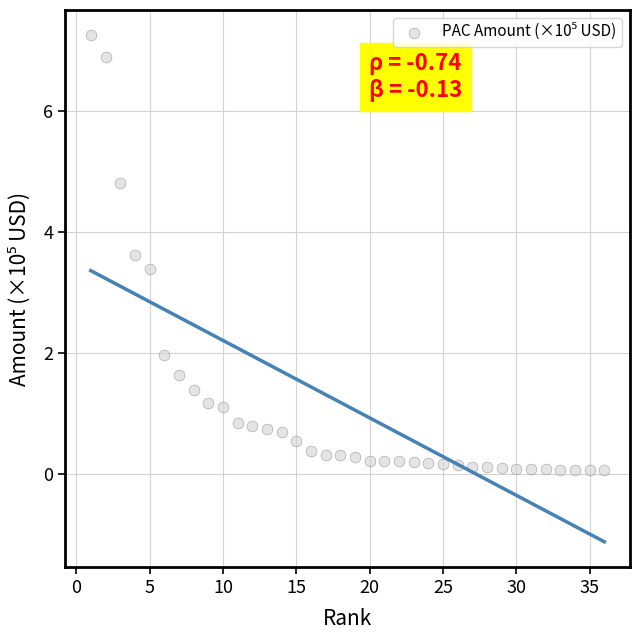

What Y value in the scatter plot is closest to 3?

3.4